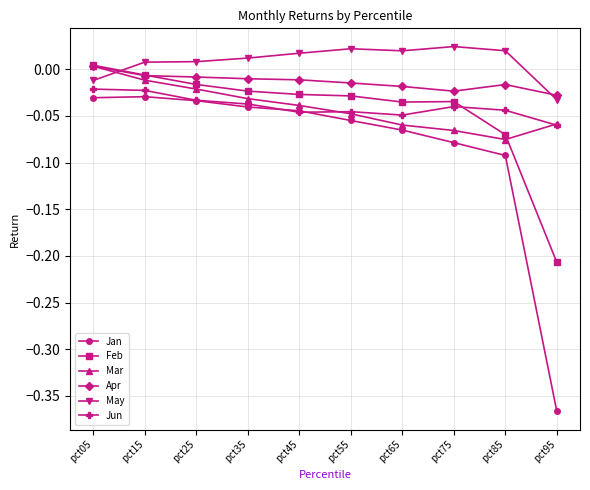

Which series has the largest total across all categories?

May